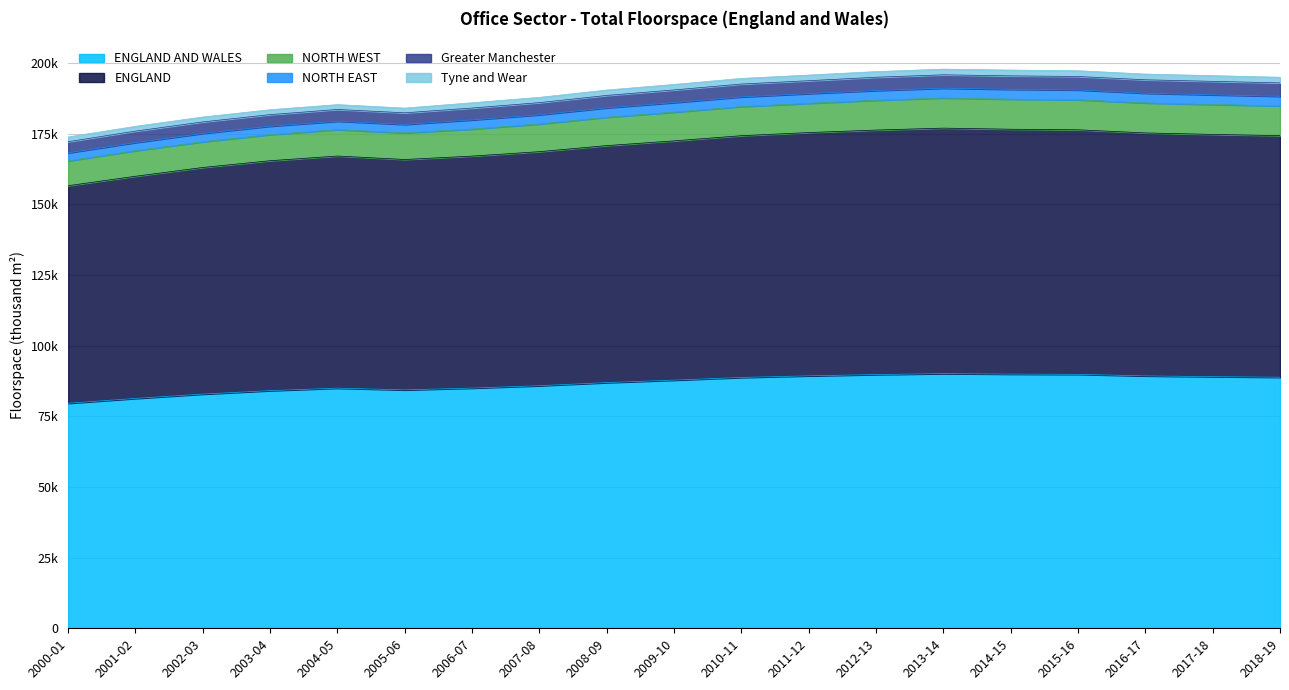

Does the chart display data point markers on the line(s)?

No